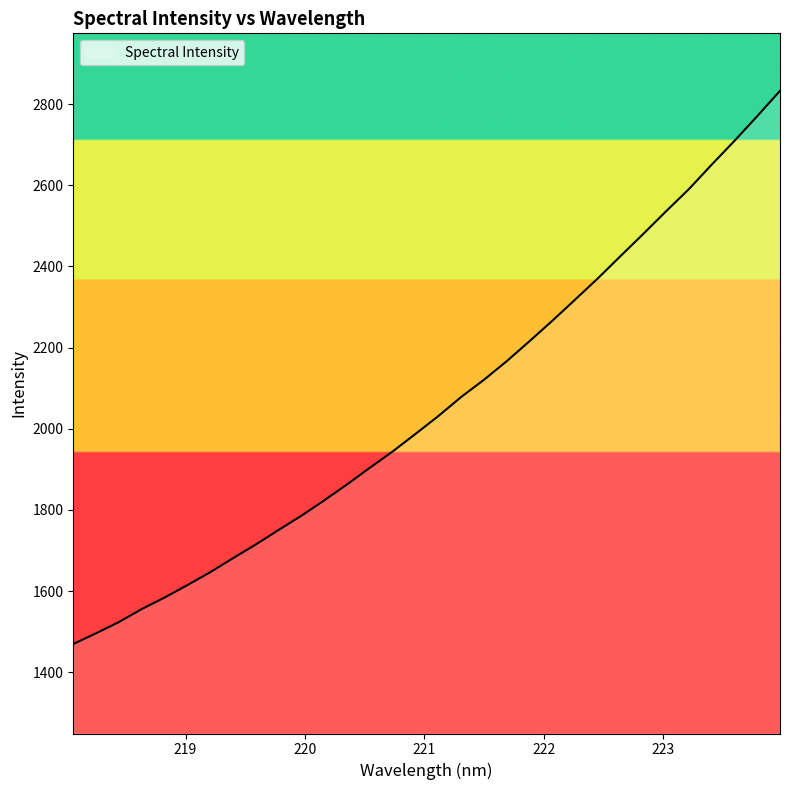

What is the maximum value shown in the chart?

2832.6